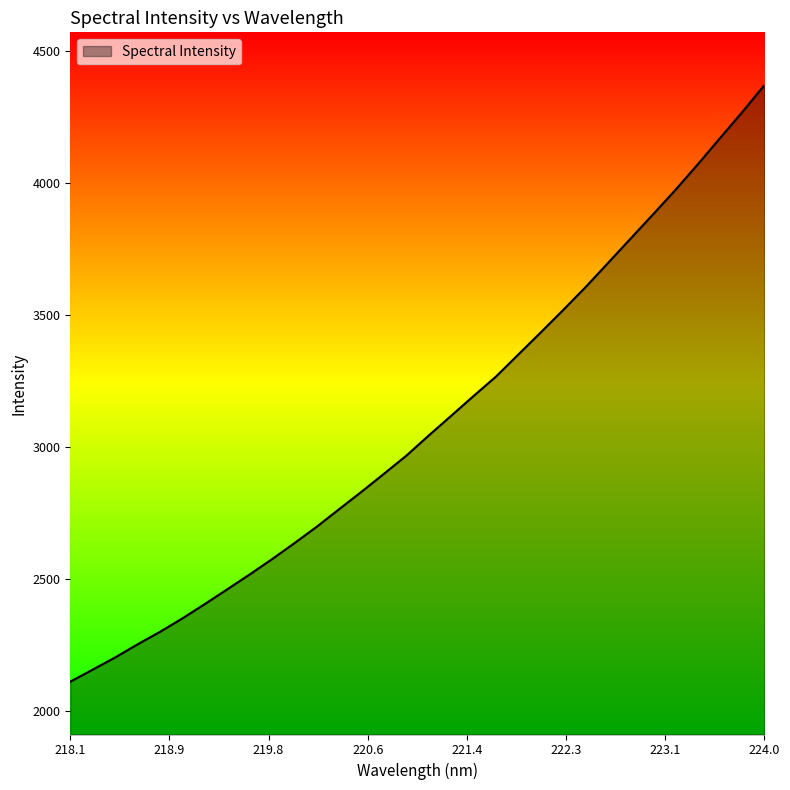

What is the sum of all values?

98870.5